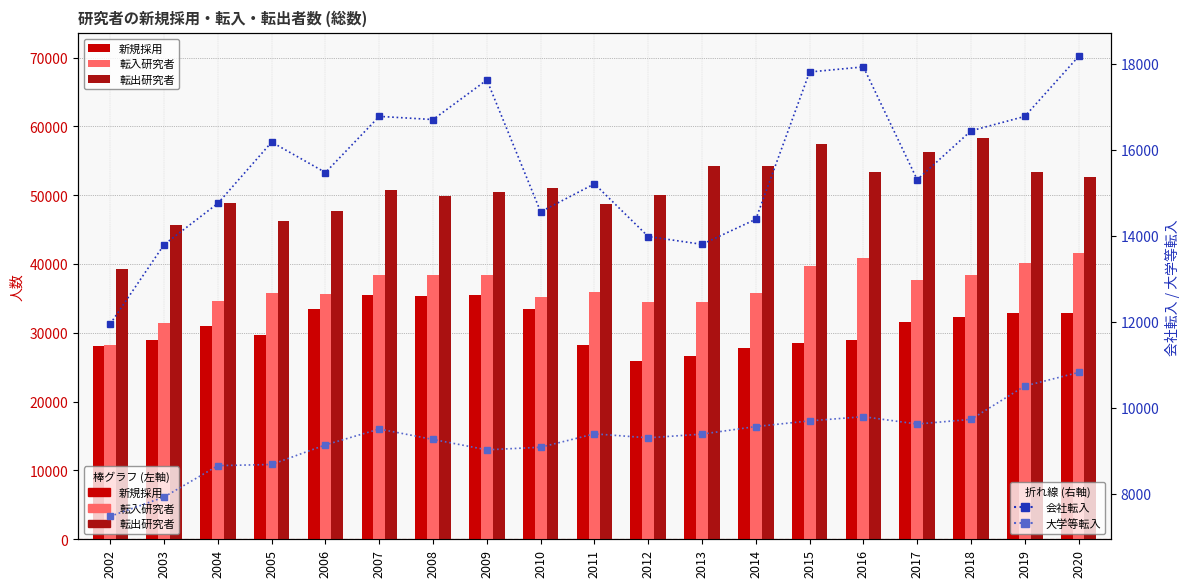

At 2003, list the series in order from smallest to largest.

大学等転入, 会社転入, 新規採用, 転入研究者, 転出研究者